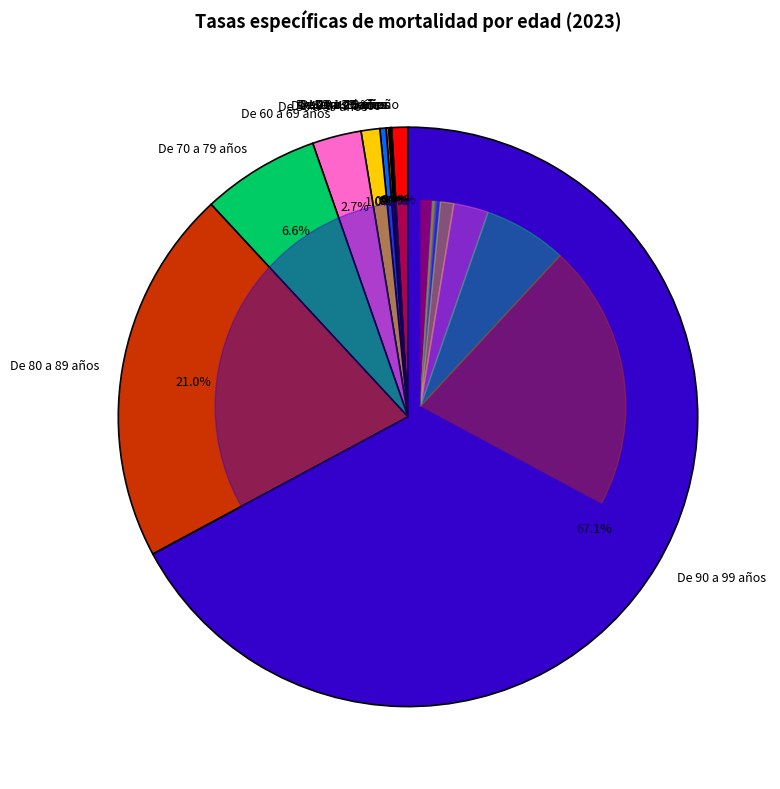

Do De 70 a 79 años and De 10 a 19 años together represent more than half of the pie?

No